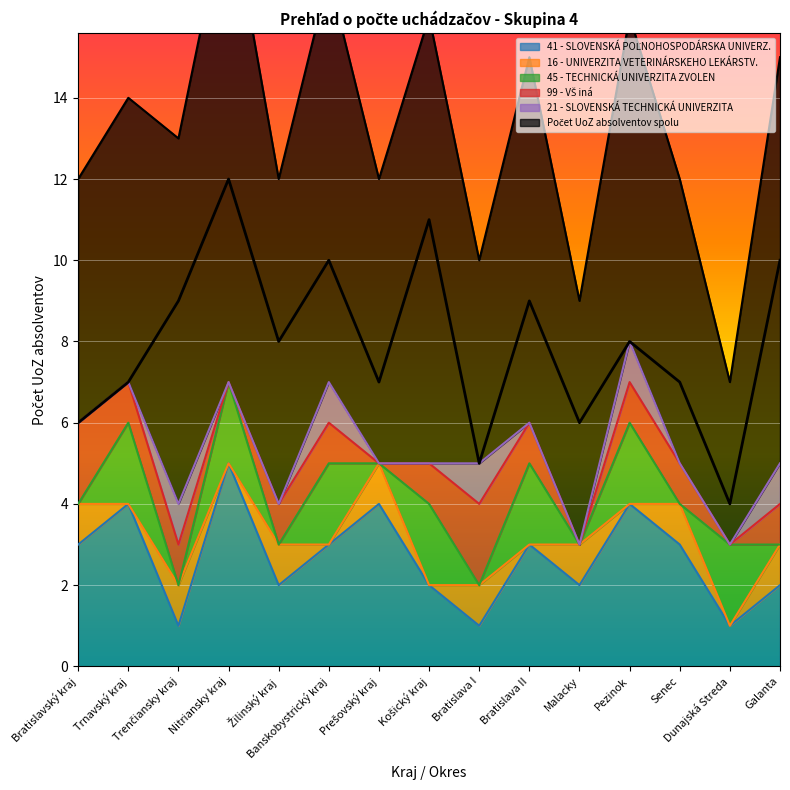

List the labels in order of Počet UoZ absolventov spolu value, smallest first.

Dunajská Streda, Bratislava I, Bratislavský kraj, Malacky, Trnavský kraj, Prešovský kraj, Senec, Žilinský kraj, Pezinok, Trenčiansky kraj, Bratislava II, Banskobystrický kraj, Galanta, Košický kraj, Nitriansky kraj